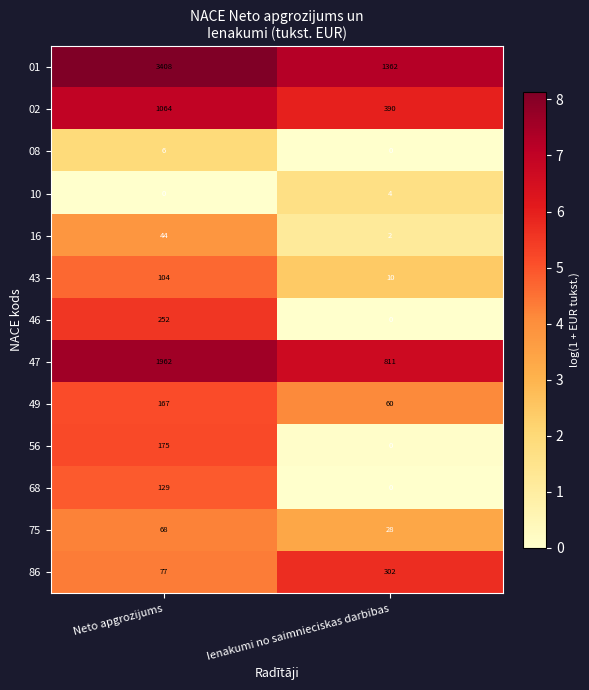

What is the greatest value displayed?

3408